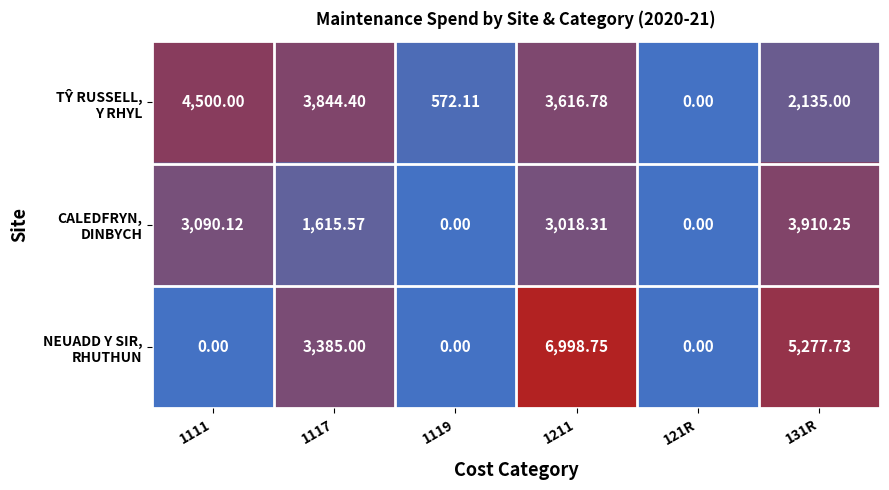

How many data points does each series have?

6